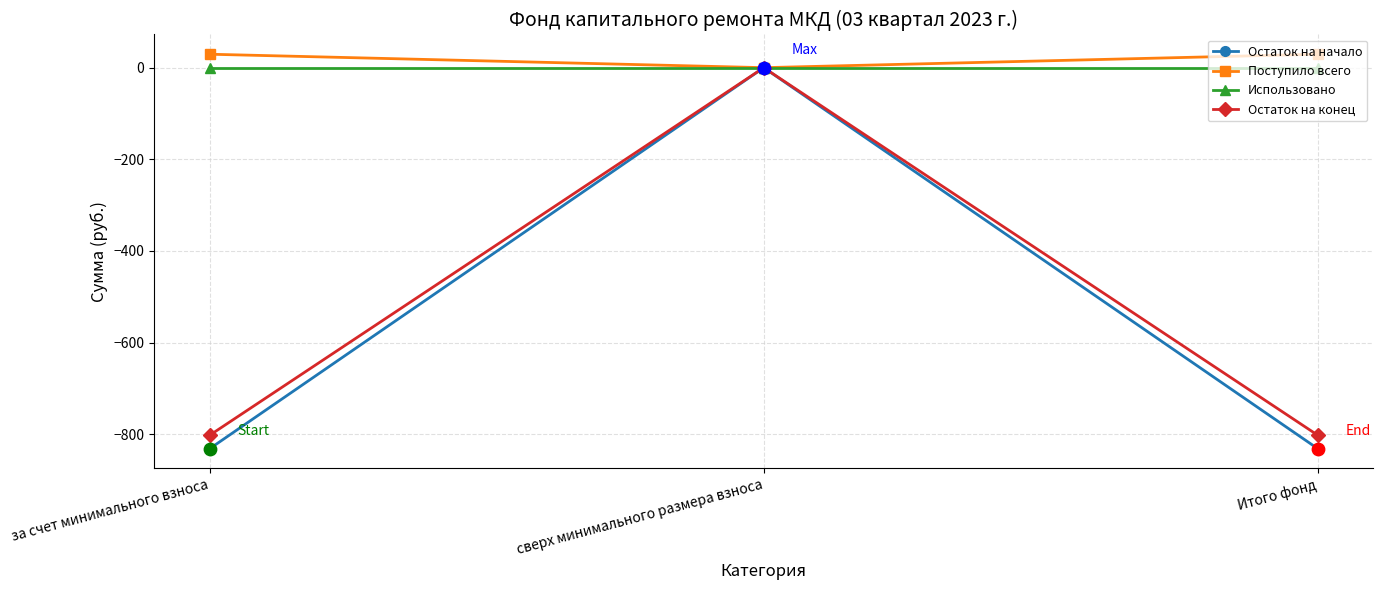

Is the value of Поступило всего at Итого фонд greater than the value of Остаток на начало at сверх минимального размера взноса?

Yes